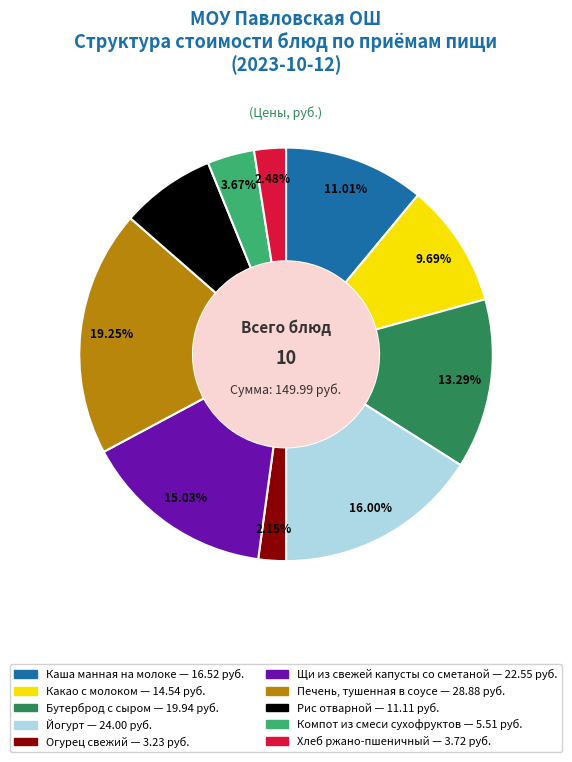

Does Хлеб ржано-пшеничный represent more than half of the total?

No